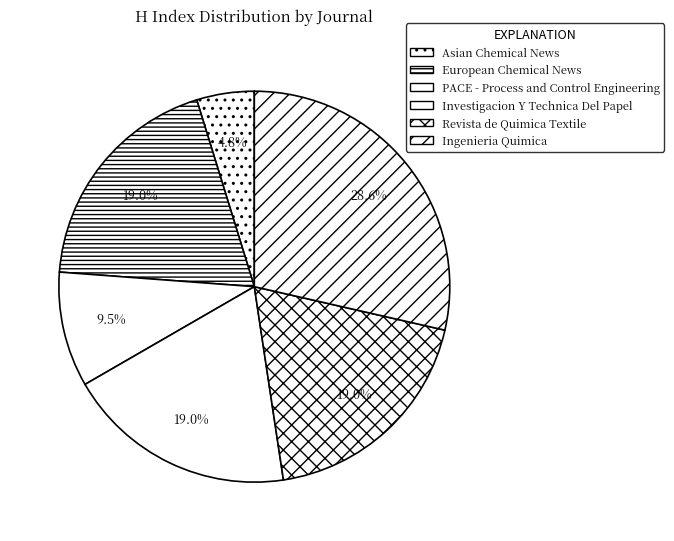

To the nearest percent, what percentage of the pie is European Chemical News?

19%